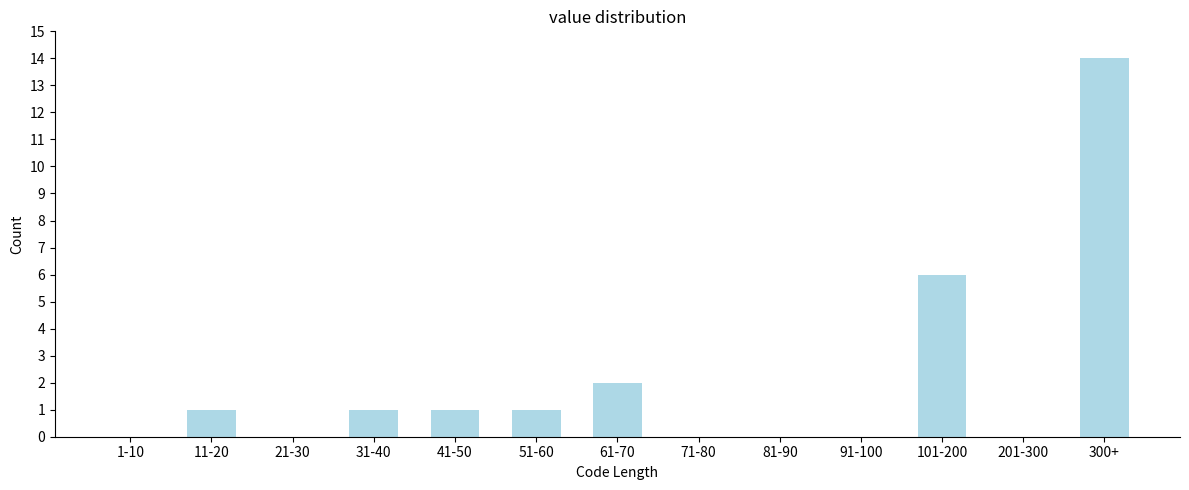

Reading left to right, what are all the values shown in this chart?

1-10=0	11-20=1	21-30=0	31-40=1	41-50=1	51-60=1	61-70=2	71-80=0	81-90=0	91-100=0	101-200=6	201-300=0	300+=14